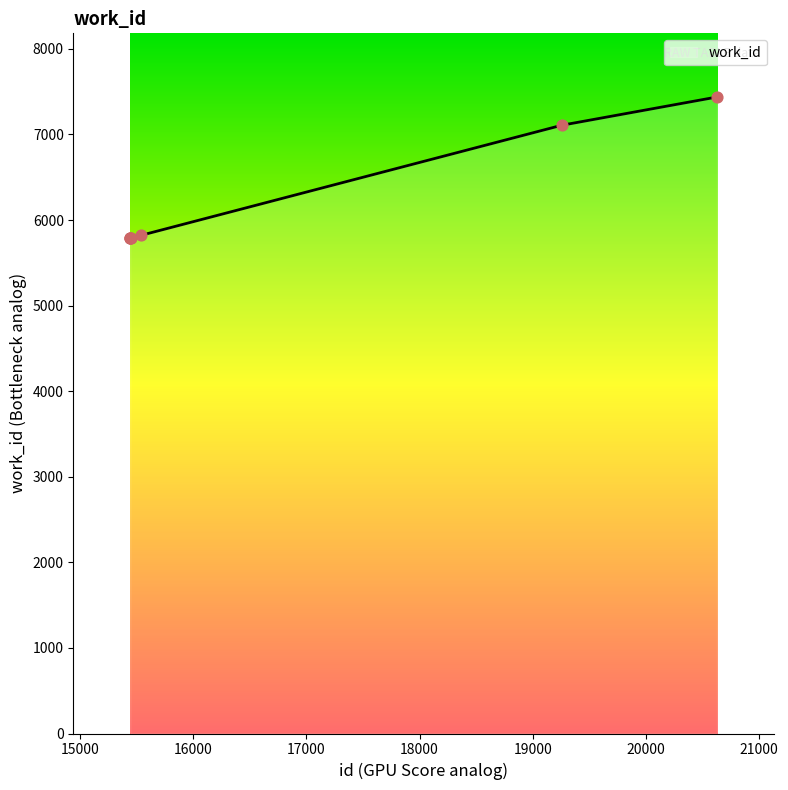

True or false: there are more than 2 points higher than both neighbors.

False